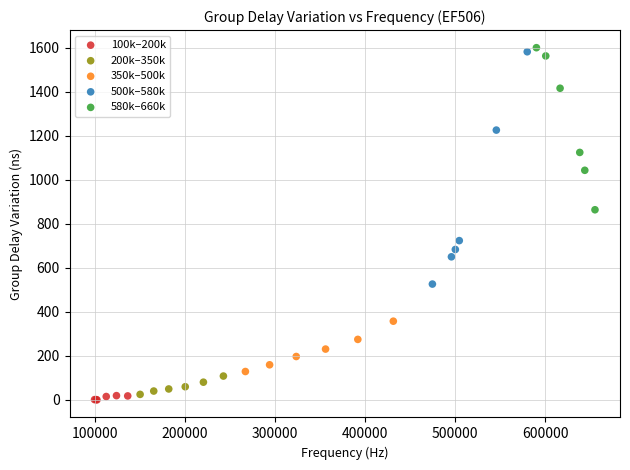

Which series reaches the minimum Y coordinate?

100k–200k